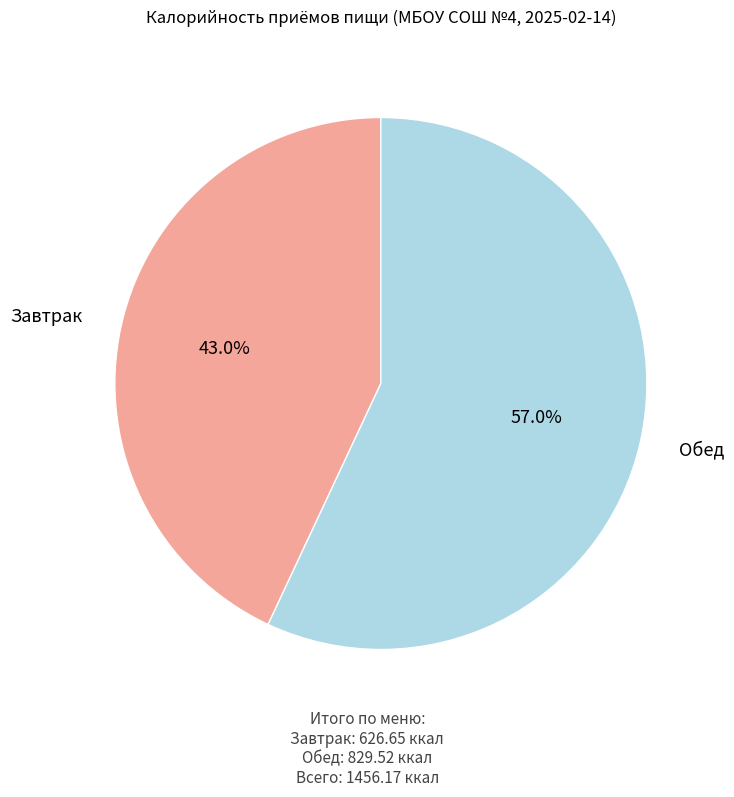

The Завтрак slice represents 37% of the pie. True or false?

False